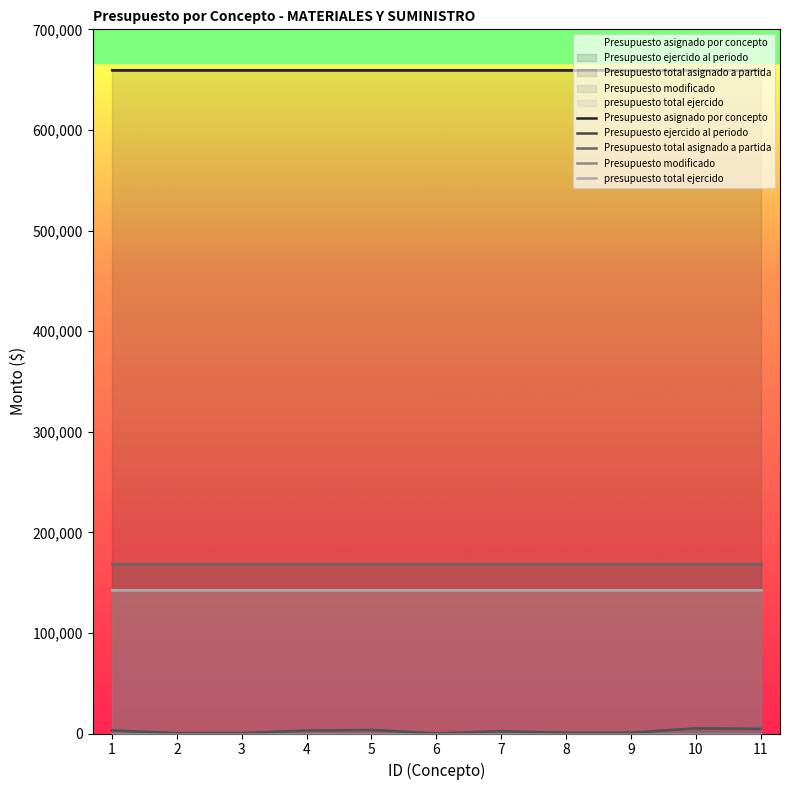

What is the value of the Presupuesto total asignado a partida point at the 3rd from the left?

168972.4